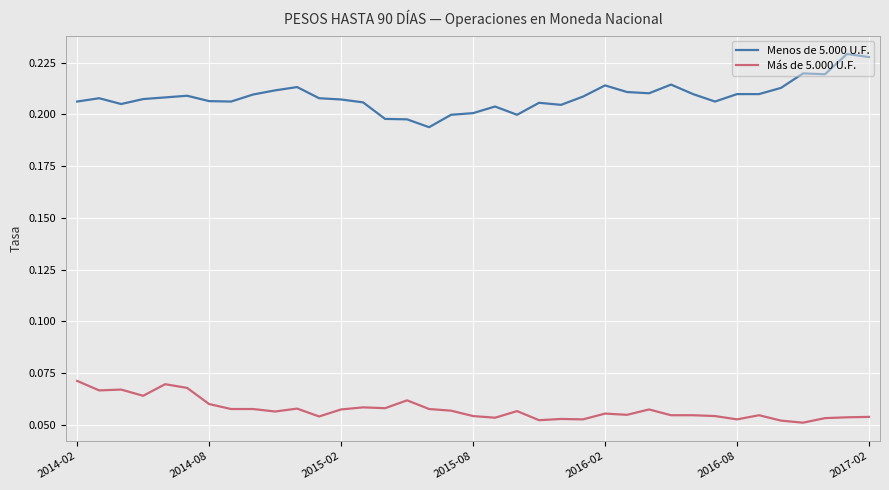

True or false: Más de 5.000 U.F. and Menos de 5.000 U.F. intersect in this chart.

False